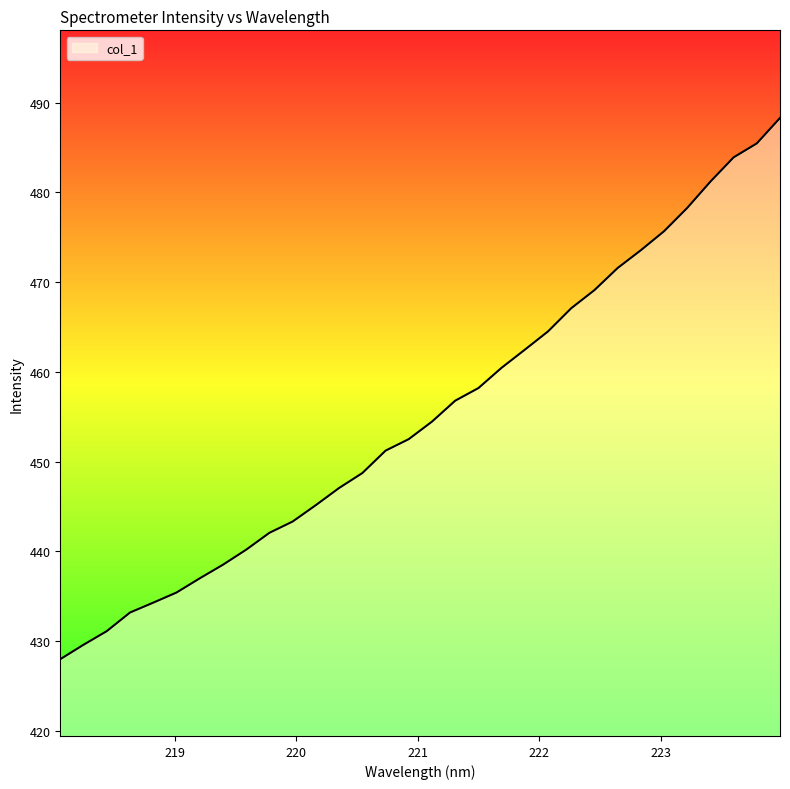

What is the maximum value shown in the chart?

488.3